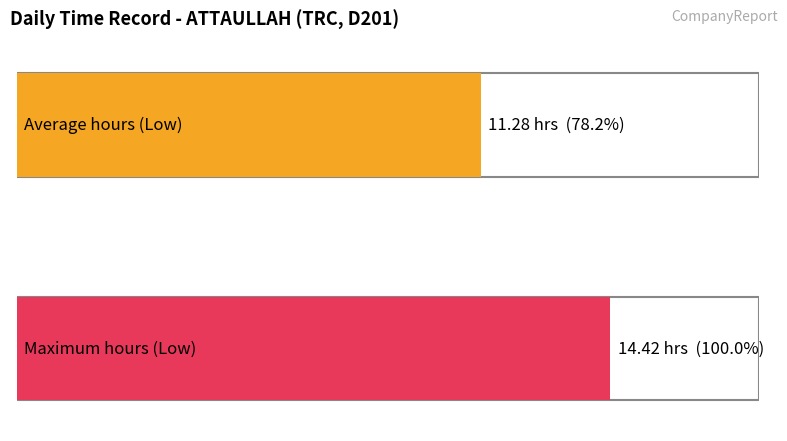

The chart shows a value of 3.8 at 28-Thu. True or false?

False